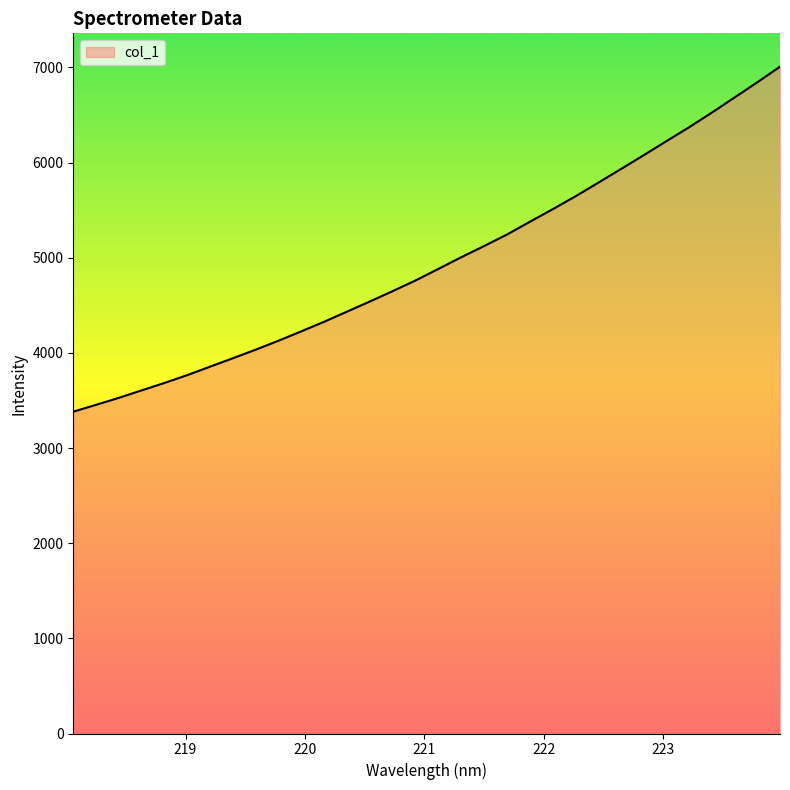

What is the minimum value shown in the chart?

3382.3